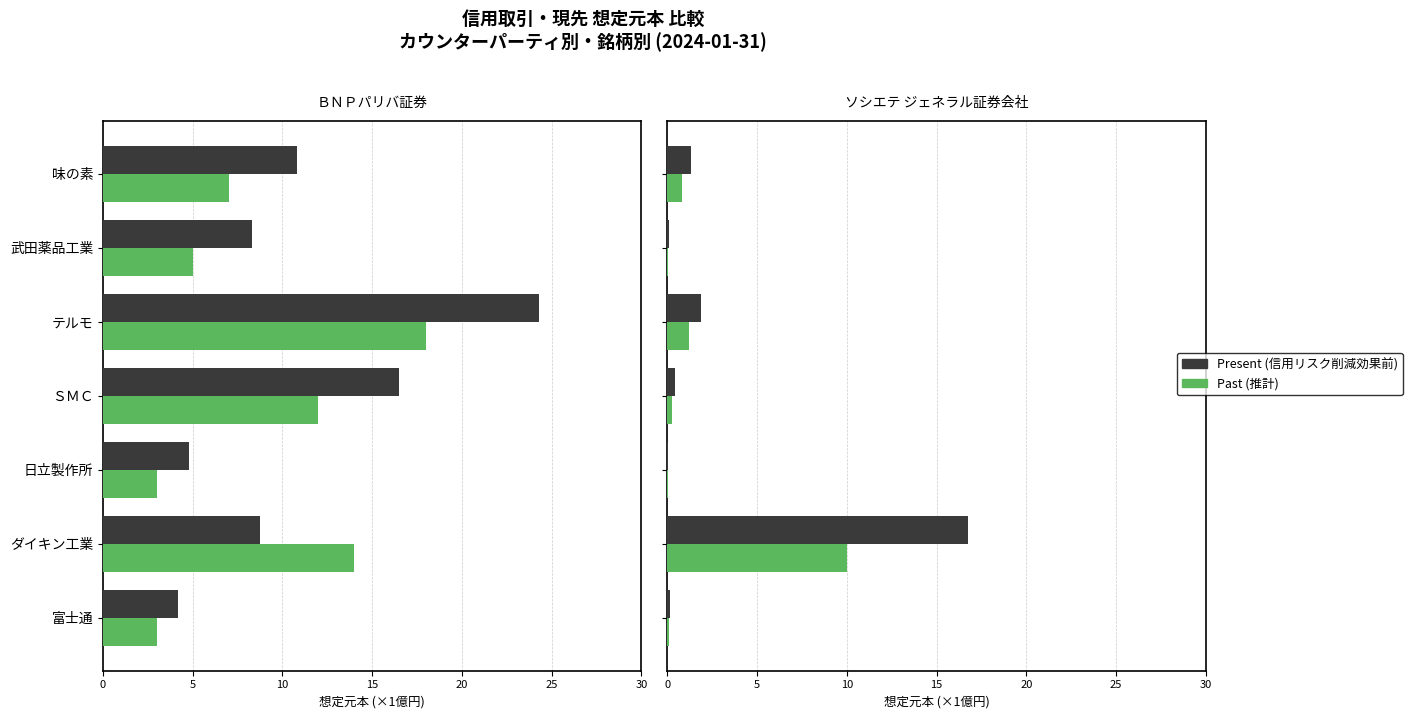

What is the value of the Past bar at the 7th from the left?

0.1